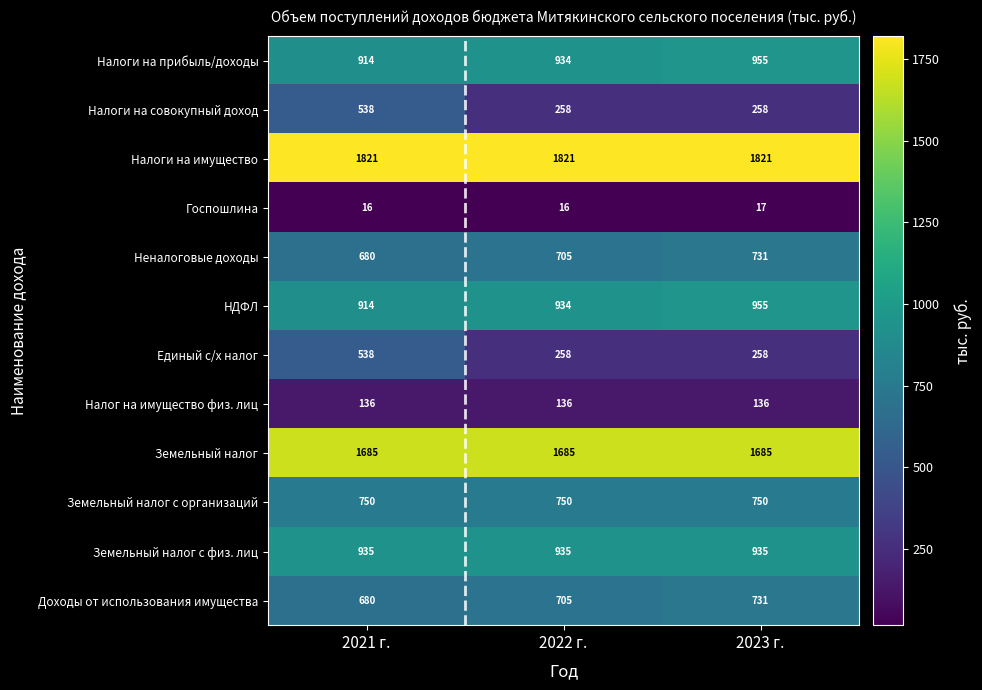

The value of Налог на имущество физ. лиц at 2023 г. is 39. True or false?

False